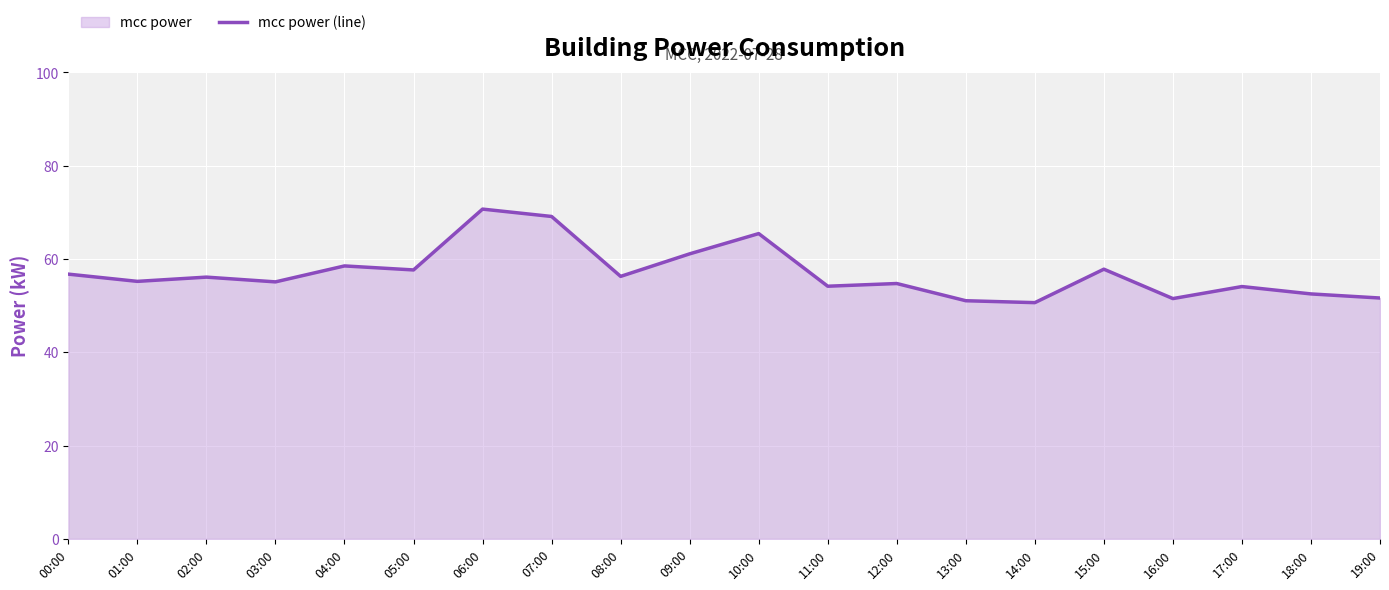

At which category does the data reach its first local valley?

01:00